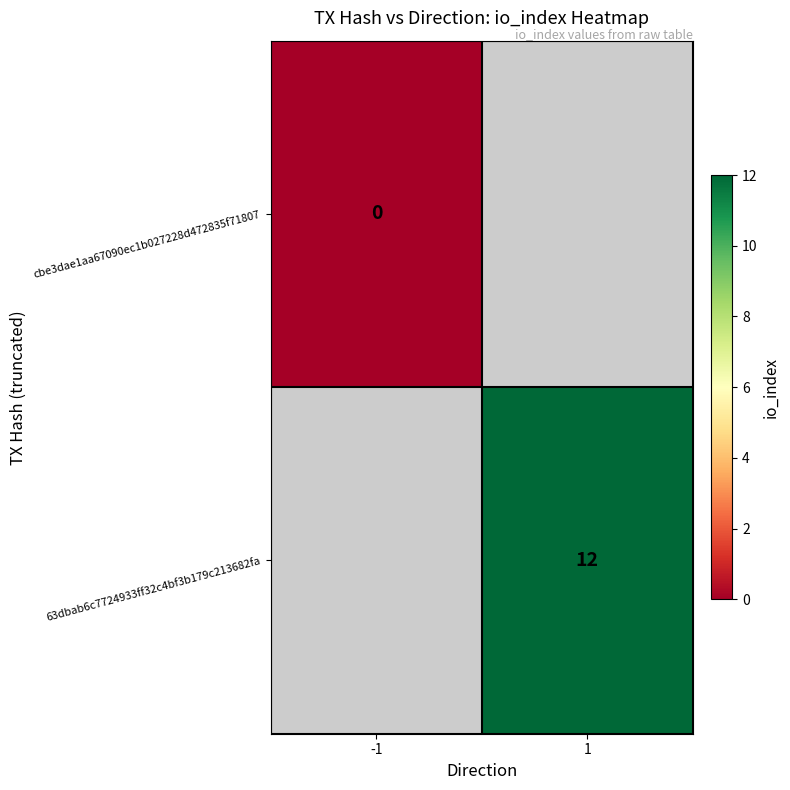

Is the value of cbe3dae1aa67090ec1b027228d472835f71807 at -1 greater than the value of 63dbab6c7724933ff32c4bf3b179c213682fa at 1?

No